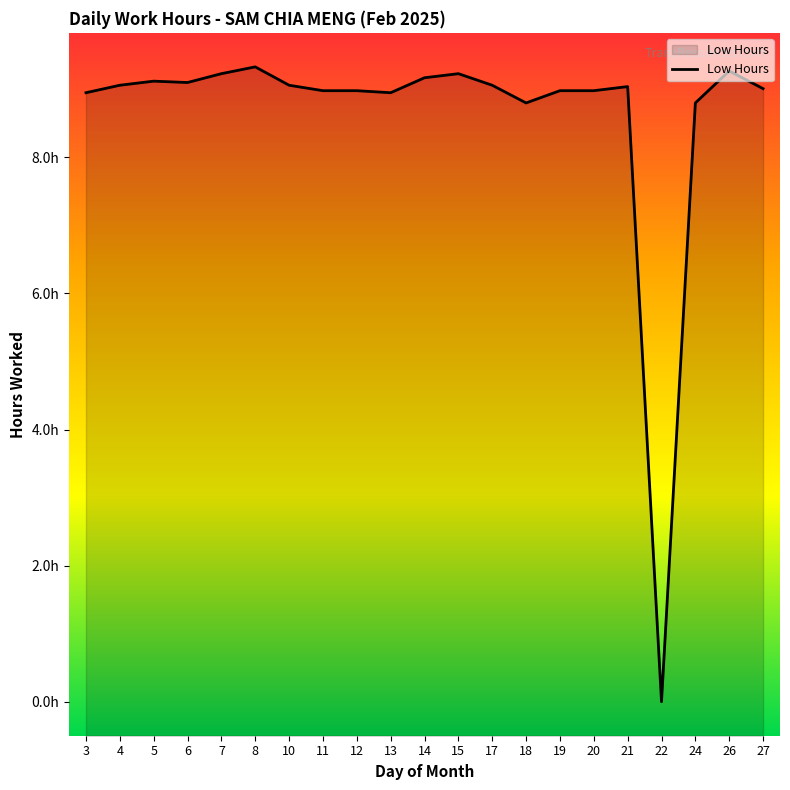

The value at 27 is 13.2. True or false?

False